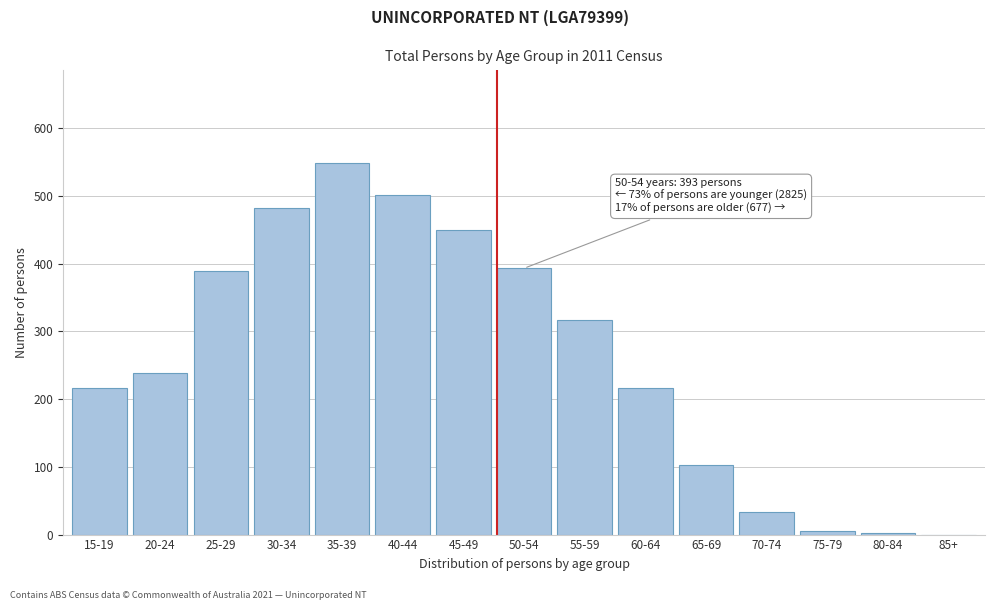

The chart shows a value of 251 at 45-49. True or false?

False